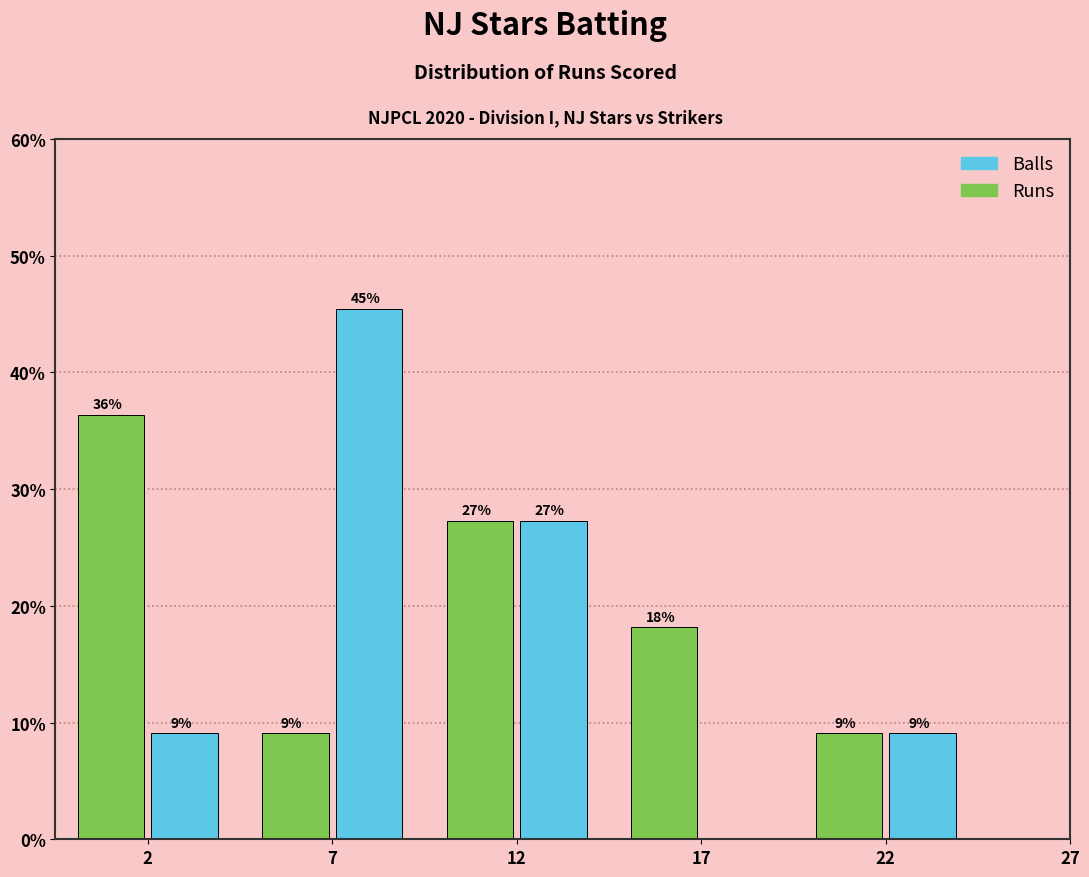

What are all the series names shown in the legend?

Balls, Runs